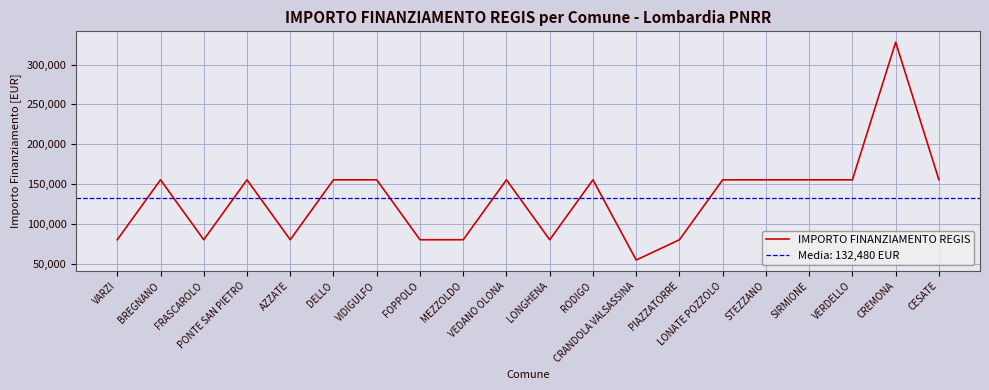

List the labels in order of value, smallest first.

CRANDOLA VALSASSINA, VARZI, FRASCAROLO, AZZATE, FOPPOLO, MEZZOLDO, LONGHENA, PIAZZATORRE, BREGNANO, PONTE SAN PIETRO, DELLO, VIDIGULFO, VEDANO OLONA, RODIGO, LONATE POZZOLO, STEZZANO, SIRMIONE, VERDELLO, CESATE, CREMONA